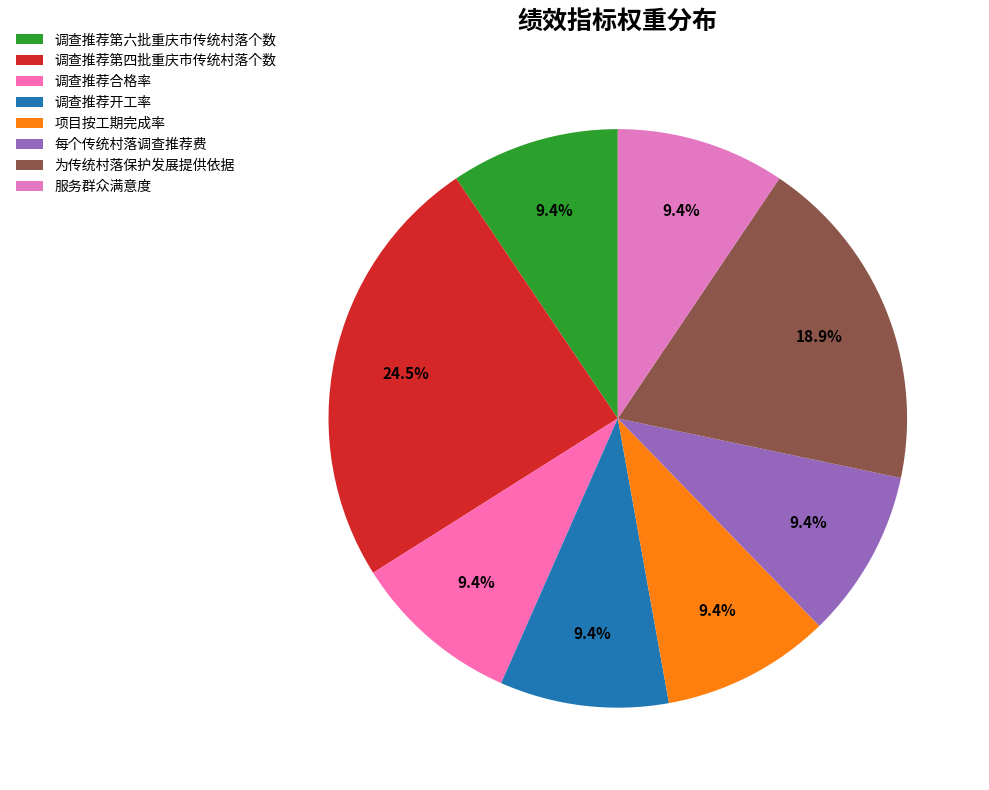

Between 调查推荐第四批重庆市传统村落个数 and 调查推荐合格率, which is larger?

调查推荐第四批重庆市传统村落个数